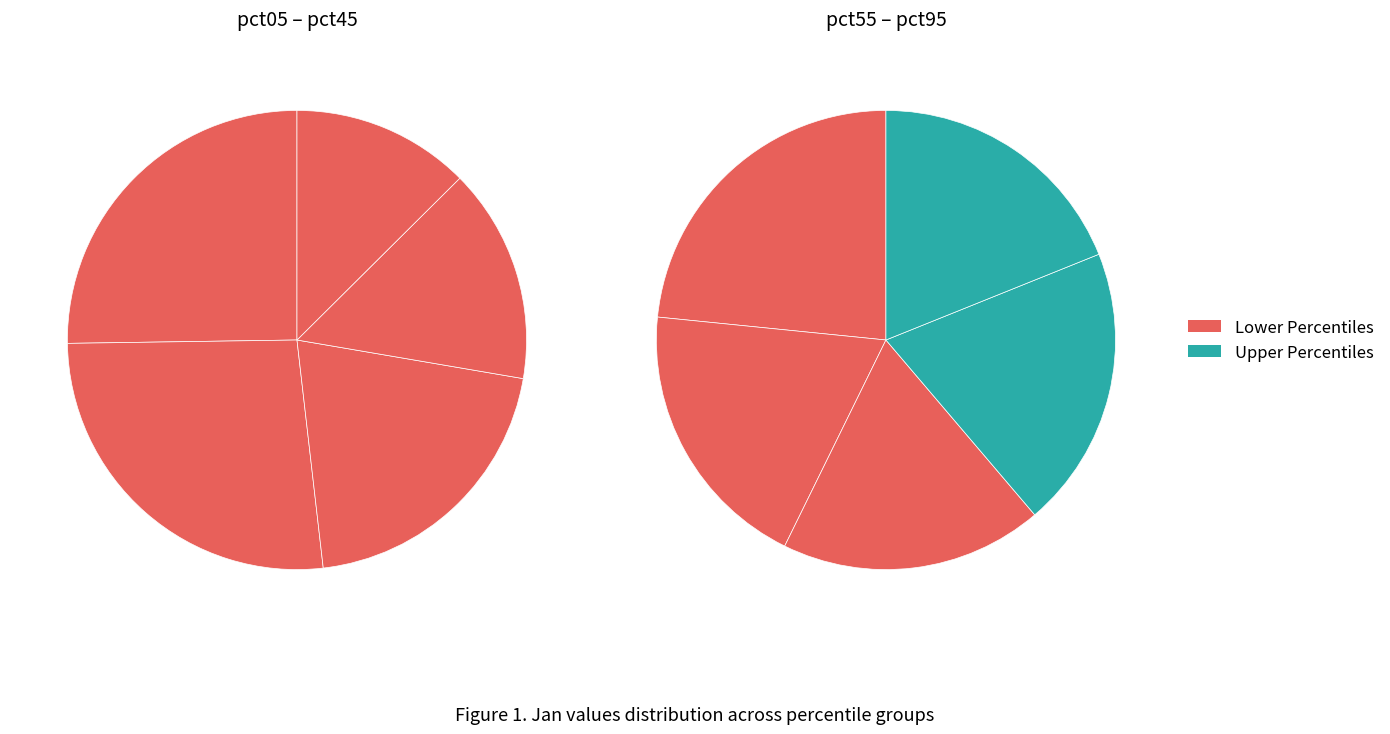

What percentage is the pct35 slice, to the nearest percent?

11%